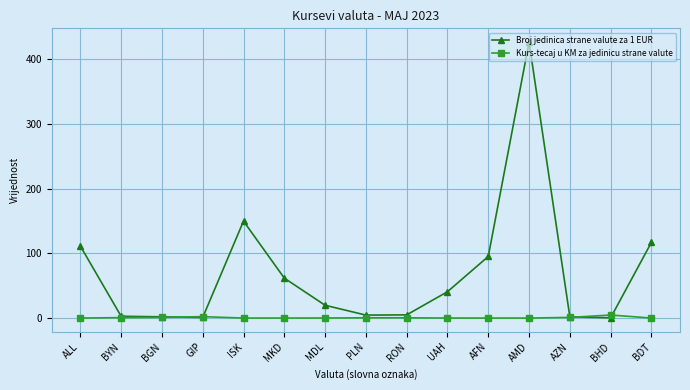

At which category is the sum across all series the highest?

AMD